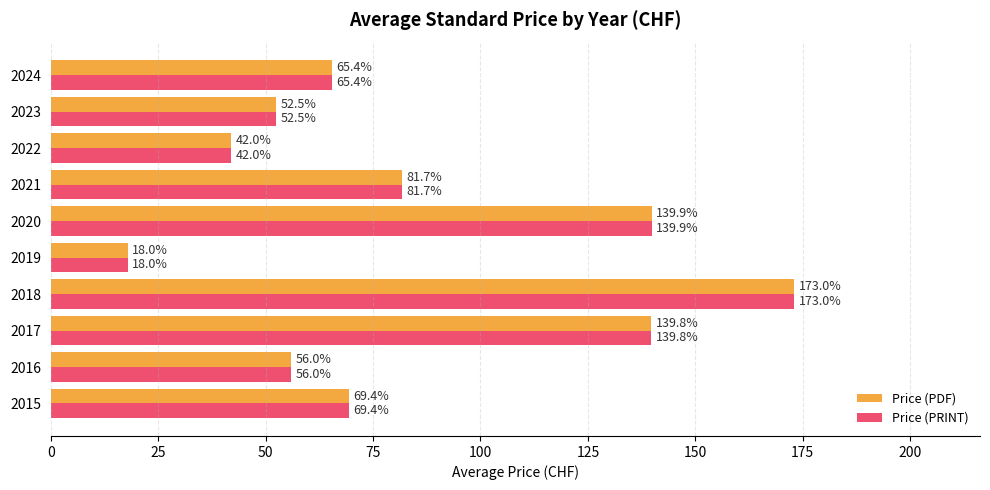

What is the difference between the second highest and second lowest values in the Price (PRINT) series?

97.9